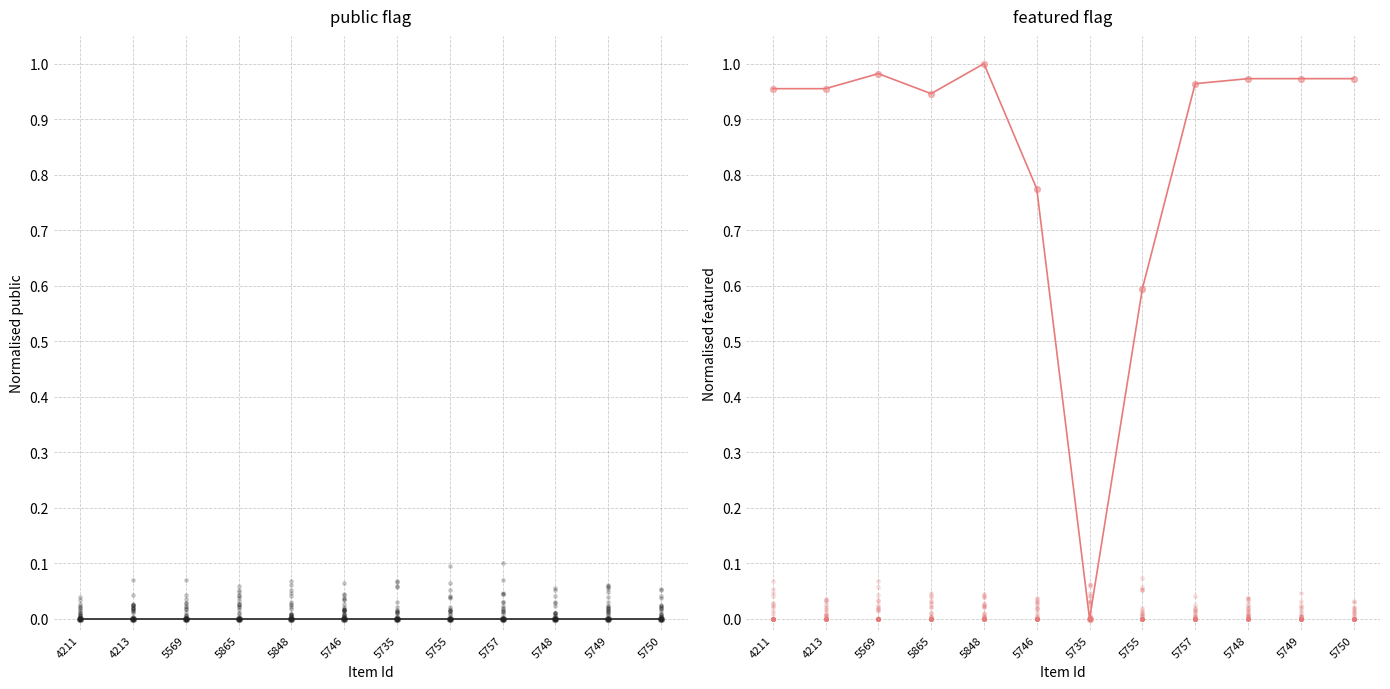

At how many categories does at least one series exceed 0?

11